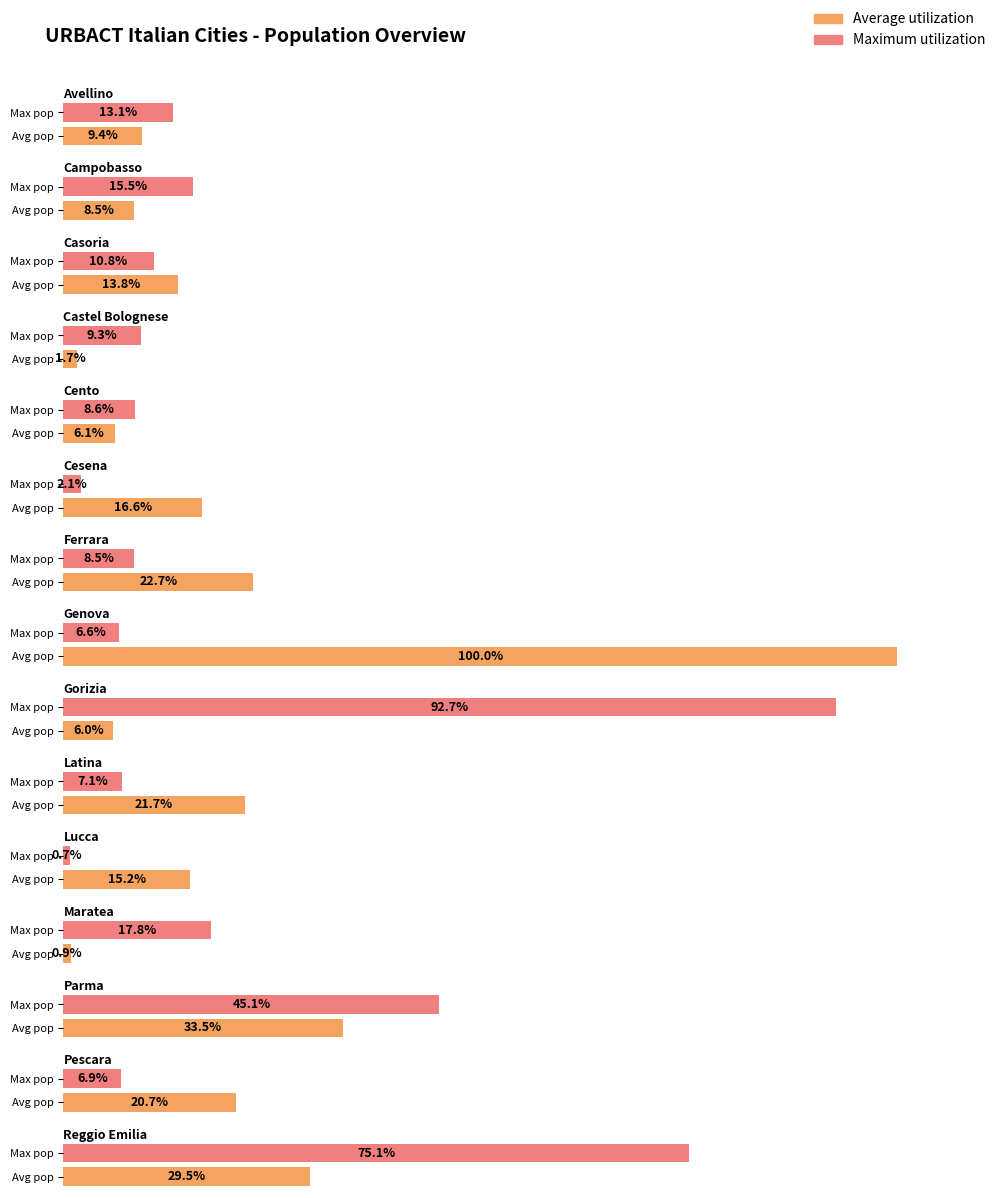

Is the value of Maximum utilization at Gorizia greater than the value of Average utilization at Latina?

Yes